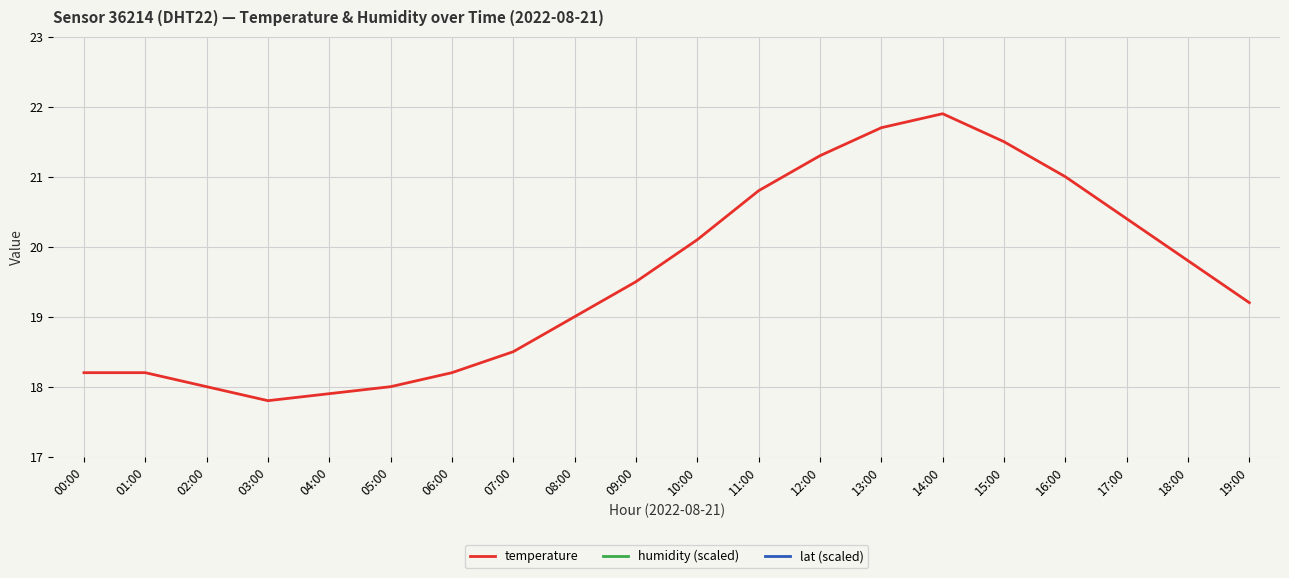

Rank the series at 08:00 from highest to lowest value.

temperature, humidity (scaled), lat (scaled)